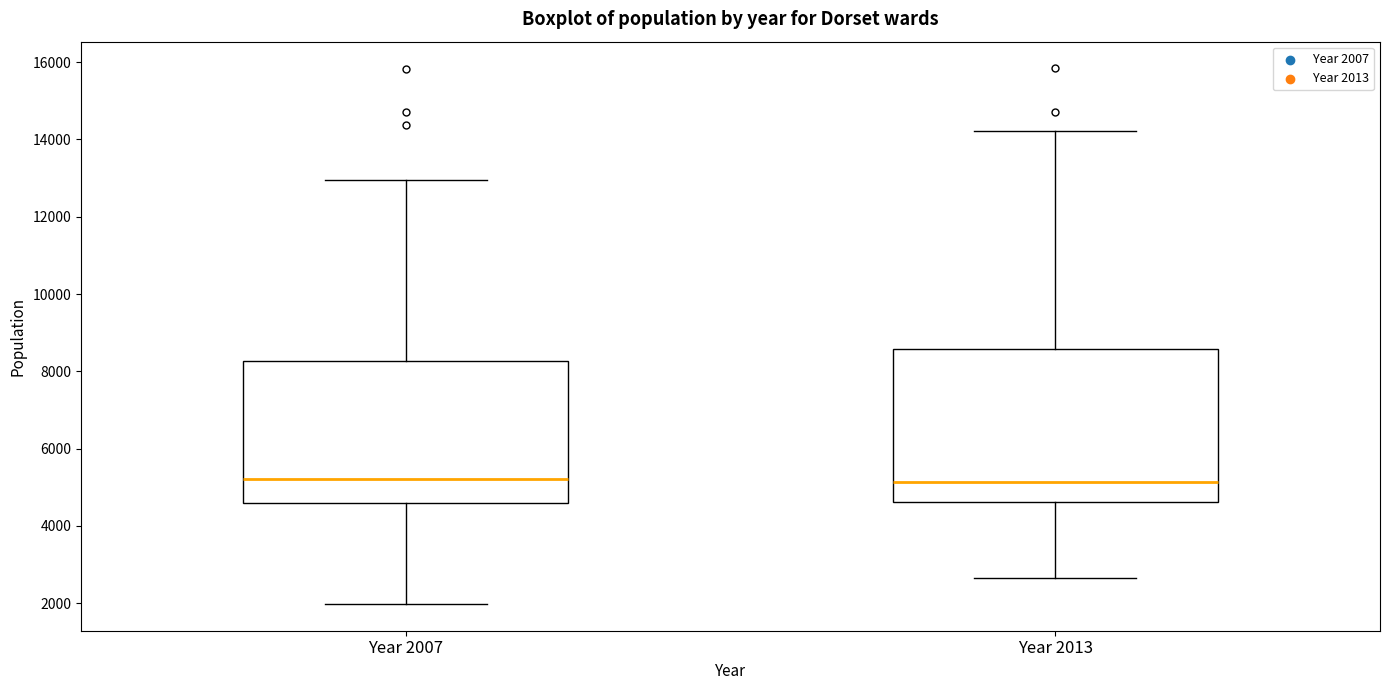

Reading left to right, read every box against the y-axis: the position of its median line, the range the box covers, and the ends of its whiskers. The values are not printed on the chart, so give them approximately, as read against the axis.

Year 2007: median 5200, box 4600 to 8200, whiskers 2000 to 13000
Year 2013: median 5200, box 4600 to 8600, whiskers 2600 to 14200